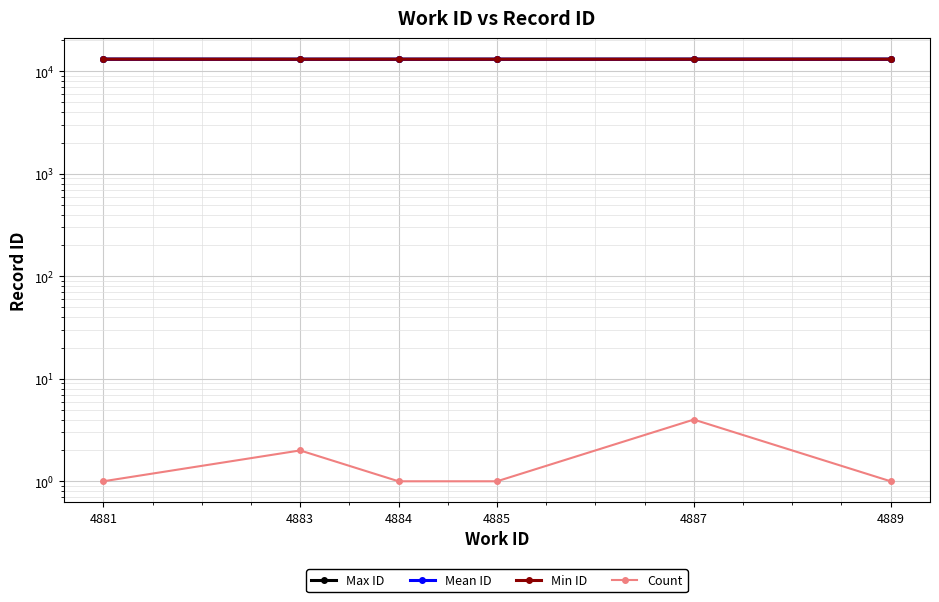

What is the value of the Count point at the 1st from the left?

1